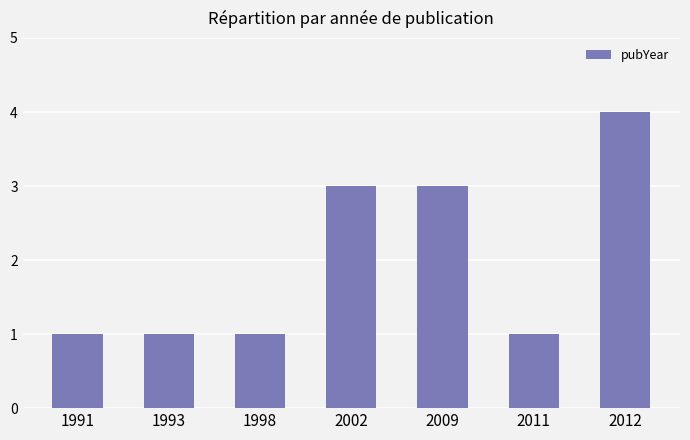

Does the chart contain any negative values?

No